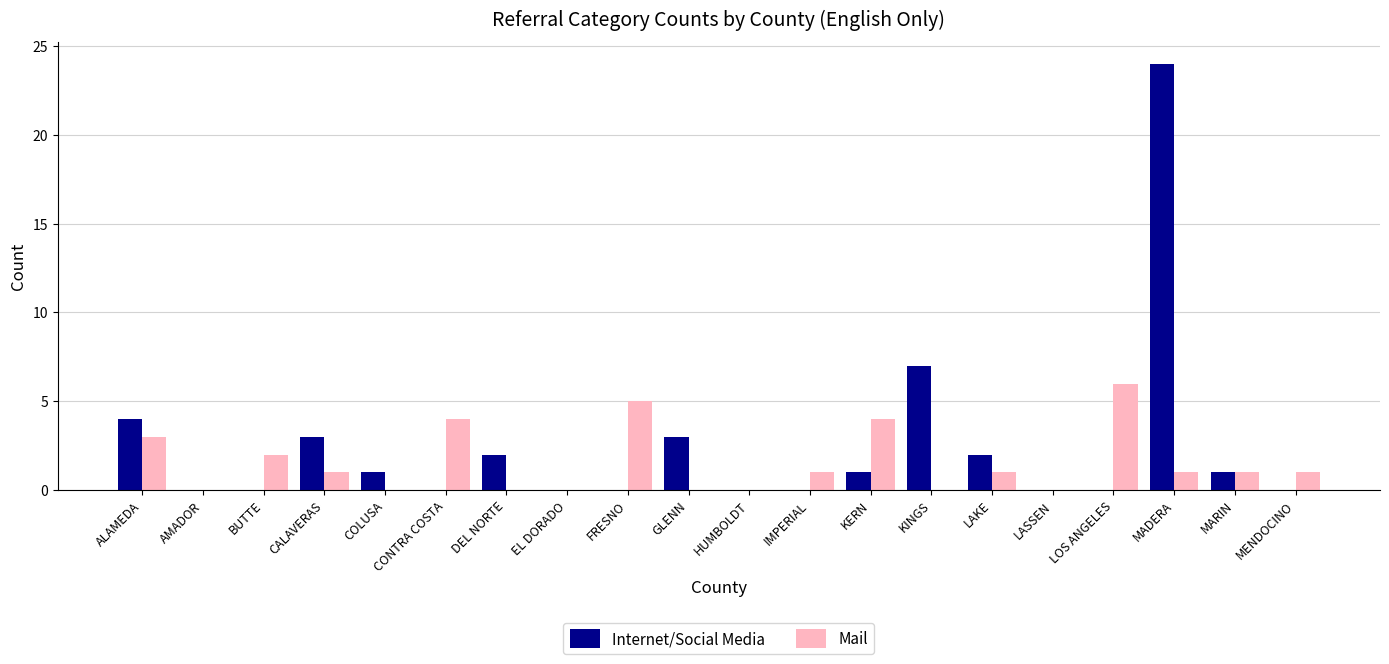

Reading right to left, transcribe all the data shown in this chart.

Internet/Social Media: 0	1	24	0	0	2	7	1	0	0	3	0	0	2	0	1	3	0	0	4
Mail: 1	1	1	6	0	1	0	4	1	0	0	5	0	0	4	0	1	2	0	3